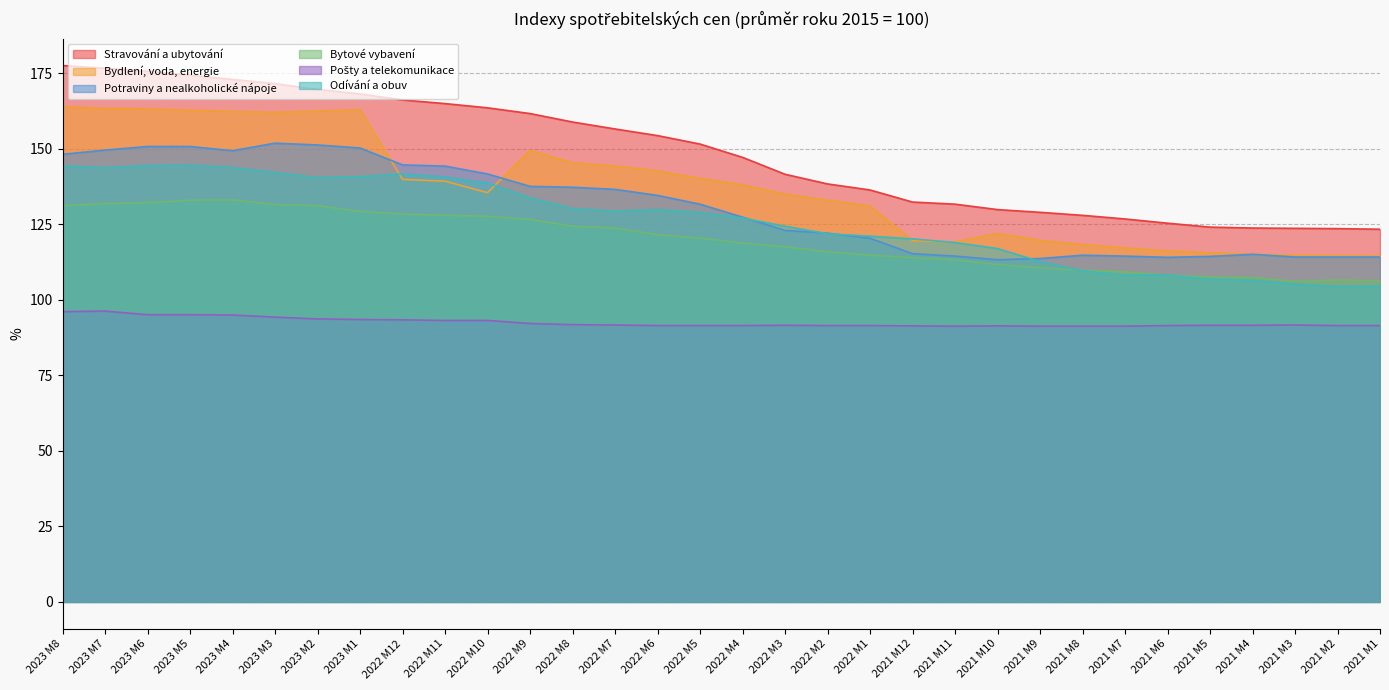

Reading left to right, transcribe all the data shown in this chart.

Stravování a ubytování: 2023 M8=177.6	2023 M7=176.7	2023 M6=175.7	2023 M5=174.4	2023 M4=173.0	2023 M3=171.6	2023 M2=169.7	2023 M1=168.2	2022 M12=166.2	2022 M11=165.0	2022 M10=163.6	2022 M9=161.7	2022 M8=158.9	2022 M7=156.6	2022 M6=154.4	2022 M5=151.6	2022 M4=147.2	2022 M3=141.6	2022 M2=138.4	2022 M1=136.4	2021 M12=132.4	2021 M11=131.7	2021 M10=129.9	2021 M9=129.0	2021 M8=128.0	2021 M7=126.8	2021 M6=125.4	2021 M5=124.1	2021 M4=123.8	2021 M3=123.7	2021 M2=123.6	2021 M1=123.4
Bydlení, voda, energie: 2023 M8=163.9	2023 M7=163.4	2023 M6=163.2	2023 M5=162.8	2023 M4=162.4	2023 M3=162.1	2023 M2=162.5	2023 M1=163.0	2022 M12=139.9	2022 M11=139.3	2022 M10=135.5	2022 M9=149.5	2022 M8=145.4	2022 M7=144.3	2022 M6=142.7	2022 M5=140.2	2022 M4=138.1	2022 M3=135.0	2022 M2=133.0	2022 M1=131.1	2021 M12=119.6	2021 M11=119.2	2021 M10=122.0	2021 M9=119.7	2021 M8=118.3	2021 M7=117.2	2021 M6=116.2	2021 M5=115.6	2021 M4=115.1	2021 M3=114.8	2021 M2=114.7	2021 M1=114.6
Potraviny a nealkoholické nápoje: 2023 M8=148.2	2023 M7=149.6	2023 M6=150.8	2023 M5=150.8	2023 M4=149.4	2023 M3=151.9	2023 M2=151.3	2023 M1=150.3	2022 M12=144.7	2022 M11=144.3	2022 M10=141.7	2022 M9=137.6	2022 M8=137.3	2022 M7=136.6	2022 M6=134.6	2022 M5=131.7	2022 M4=127.4	2022 M3=123.0	2022 M2=122.1	2022 M1=120.4	2021 M12=115.3	2021 M11=114.5	2021 M10=113.3	2021 M9=113.7	2021 M8=114.8	2021 M7=114.5	2021 M6=114.1	2021 M5=114.4	2021 M4=115.1	2021 M3=114.2	2021 M2=114.2	2021 M1=114.2
Bytové vybavení: 2023 M8=131.2	2023 M7=131.9	2023 M6=132.2	2023 M5=133.0	2023 M4=133.1	2023 M3=131.6	2023 M2=131.2	2023 M1=129.3	2022 M12=128.4	2022 M11=128.0	2022 M10=127.7	2022 M9=126.7	2022 M8=124.4	2022 M7=123.8	2022 M6=121.6	2022 M5=120.5	2022 M4=118.8	2022 M3=117.6	2022 M2=115.9	2022 M1=114.8	2021 M12=114.0	2021 M11=113.3	2021 M10=111.7	2021 M9=110.7	2021 M8=109.8	2021 M7=109.3	2021 M6=108.2	2021 M5=107.6	2021 M4=107.4	2021 M3=106.2	2021 M2=106.6	2021 M1=106.3
Pošty a telekomunikace: 2023 M8=96.1	2023 M7=96.3	2023 M6=95.1	2023 M5=95.1	2023 M4=95.0	2023 M3=94.3	2023 M2=93.7	2023 M1=93.5	2022 M12=93.4	2022 M11=93.2	2022 M10=93.2	2022 M9=92.2	2022 M8=91.8	2022 M7=91.7	2022 M6=91.5	2022 M5=91.5	2022 M4=91.5	2022 M3=91.6	2022 M2=91.5	2022 M1=91.5	2021 M12=91.4	2021 M11=91.3	2021 M10=91.4	2021 M9=91.3	2021 M8=91.3	2021 M7=91.3	2021 M6=91.5	2021 M5=91.6	2021 M4=91.6	2021 M3=91.7	2021 M2=91.5	2021 M1=91.5
Odívání a obuv: 2023 M8=144.4	2023 M7=143.8	2023 M6=144.5	2023 M5=144.6	2023 M4=143.8	2023 M3=142.2	2023 M2=140.5	2023 M1=140.8	2022 M12=141.7	2022 M11=140.7	2022 M10=138.7	2022 M9=133.8	2022 M8=130.2	2022 M7=129.4	2022 M6=129.9	2022 M5=129.0	2022 M4=127.1	2022 M3=124.4	2022 M2=121.9	2022 M1=121.1	2021 M12=120.2	2021 M11=119.0	2021 M10=117.0	2021 M9=112.7	2021 M8=109.6	2021 M7=108.2	2021 M6=108.3	2021 M5=106.8	2021 M4=106.5	2021 M3=105.2	2021 M2=104.5	2021 M1=104.5